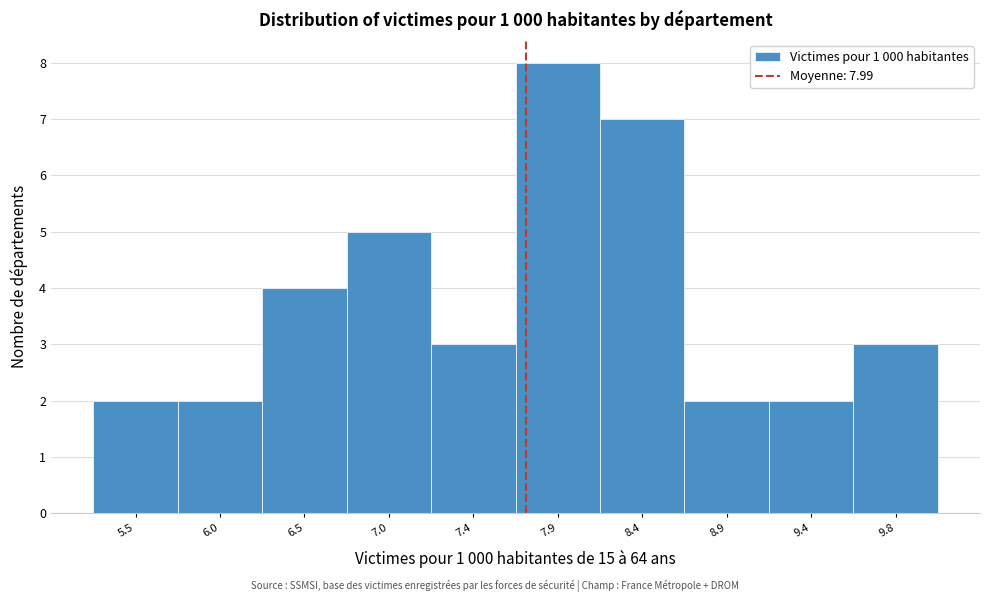

Reading left to right, list all the values displayed in this chart.

5.5=2	6.0=2	6.5=4	7.0=5	7.4=3	7.9=8	8.4=7	8.9=2	9.4=2	9.8=3